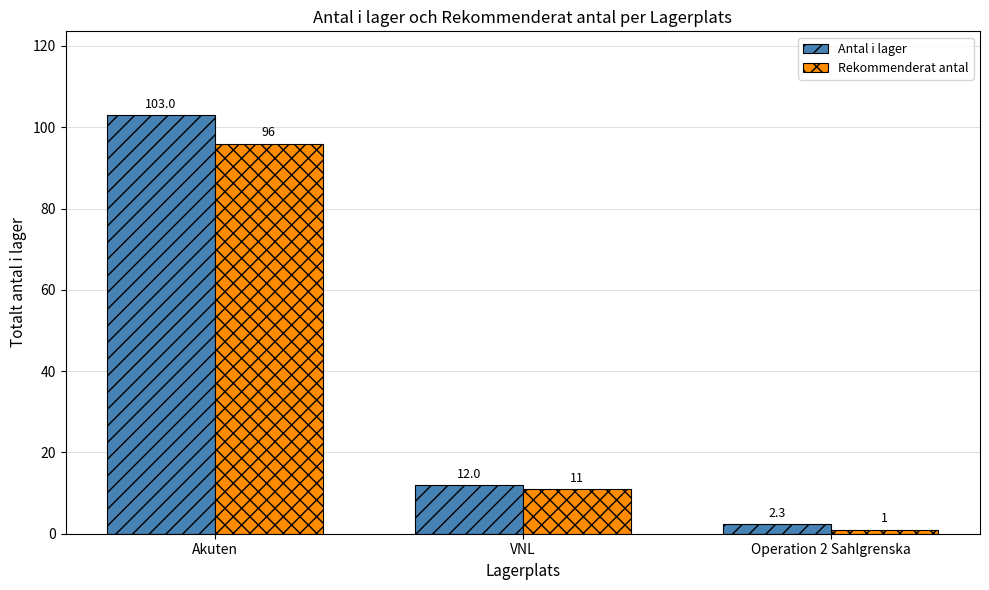

The Antal i lager series shows 41.6 at Akuten. True or false?

False